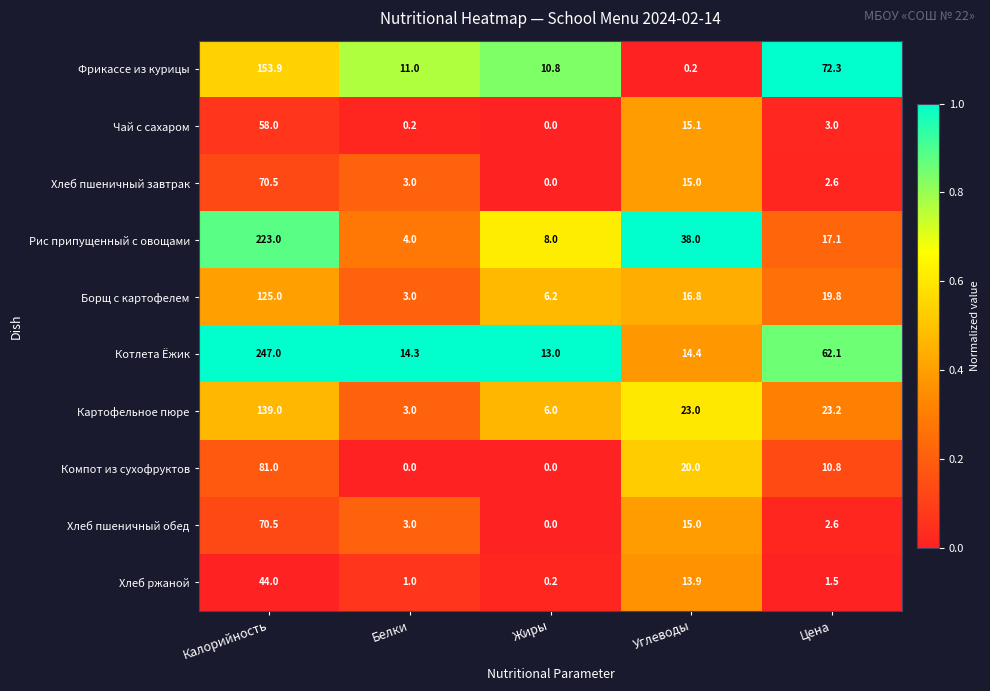

What is the difference between the highest and lowest values at Углеводы?

37.8